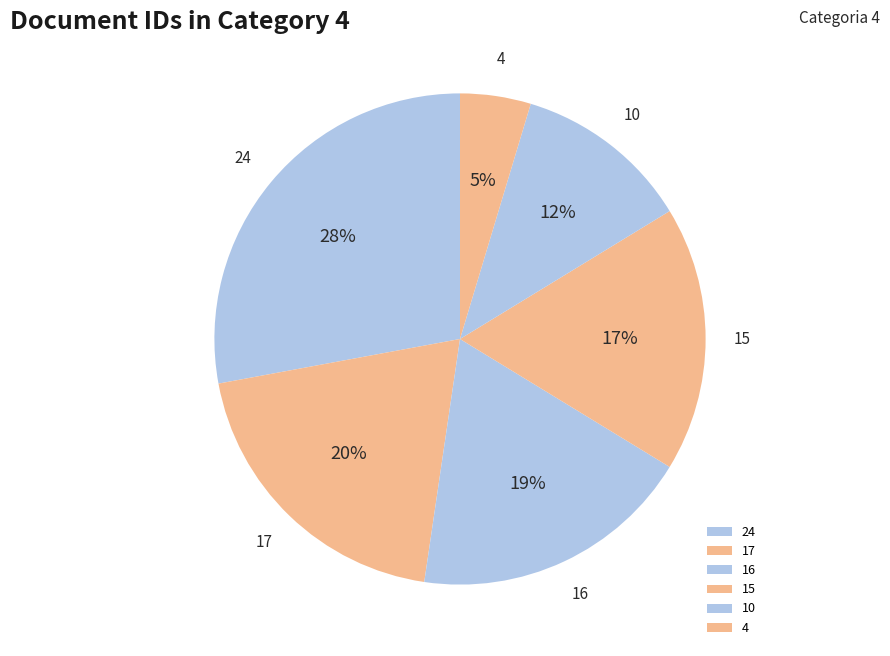

To the nearest percent, what portion does 17 represent?

20%